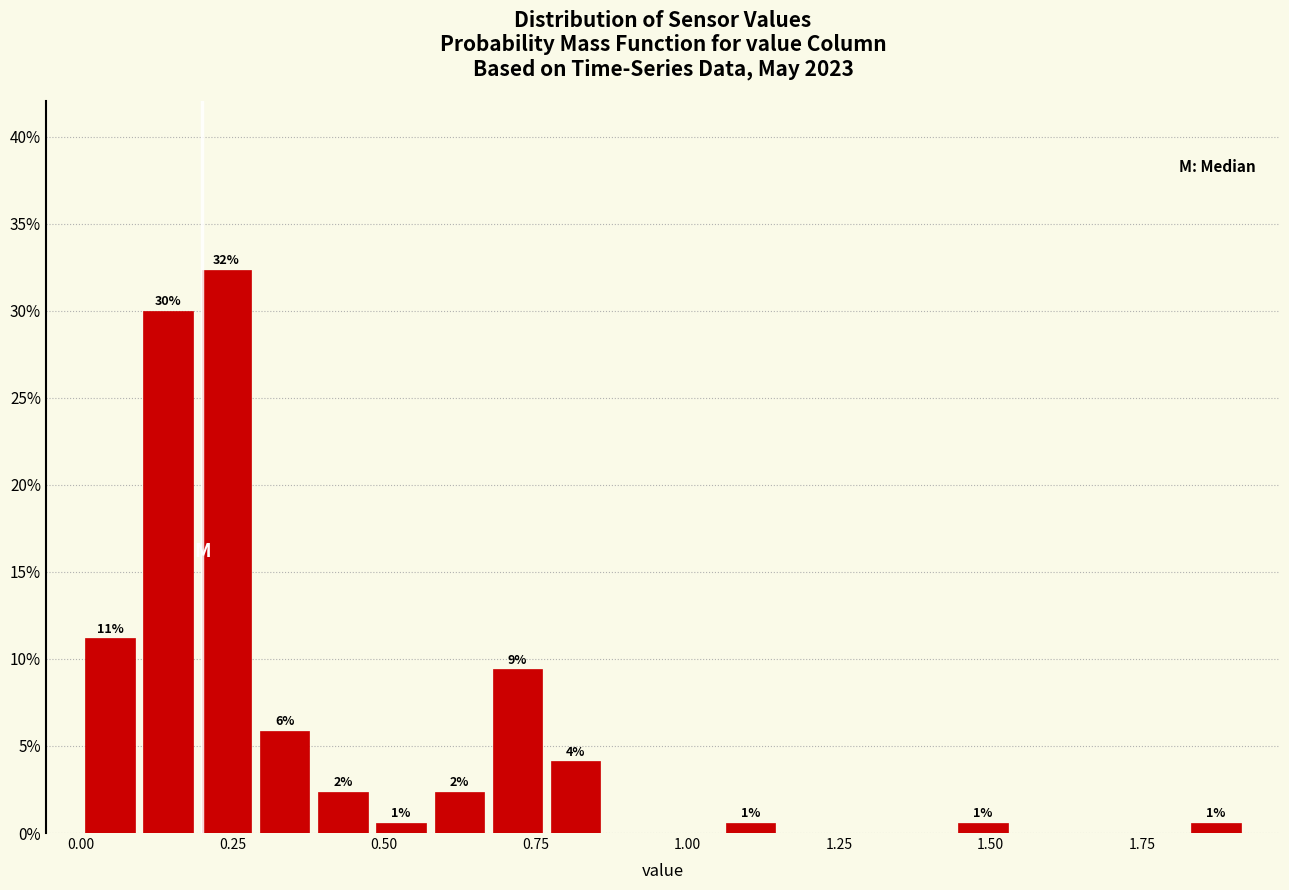

Read against the x-axis, roughly where is the centre of the tallest bar?

0.25